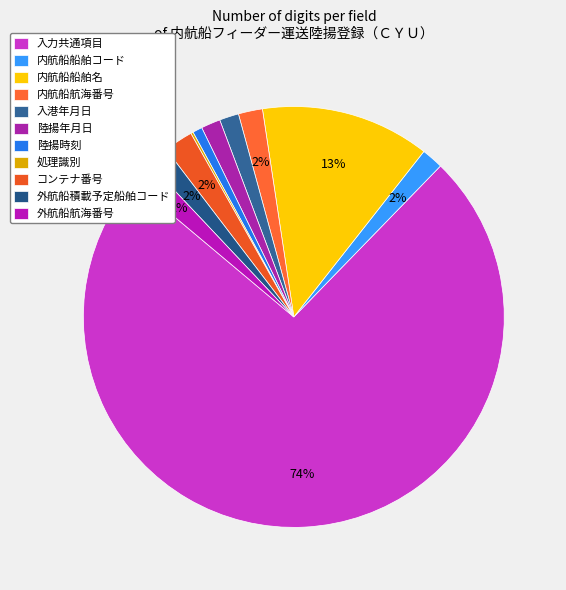

Between 内航船航海番号 and 内航船船舶名, which is larger?

内航船船舶名